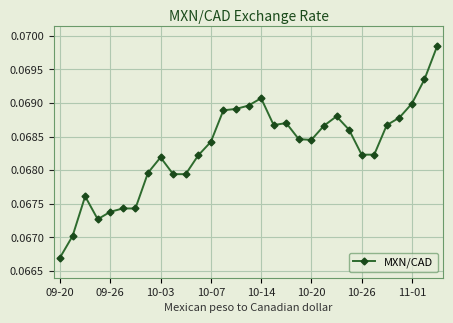

Count the number of categories in the chart.

31